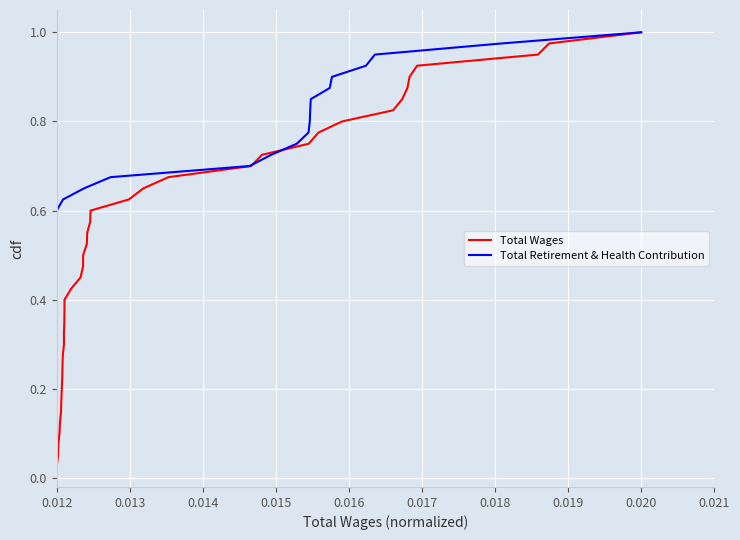

What is the greatest value displayed?

1.0